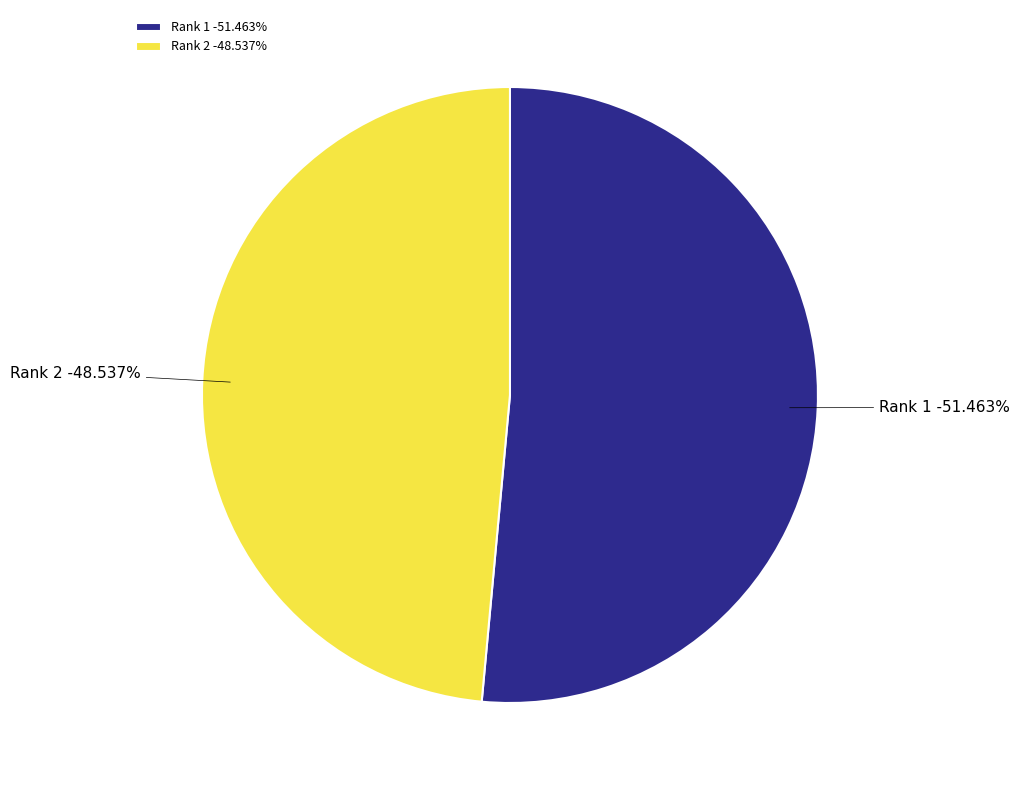

Rank the categories by value from highest to lowest.

Rank 1, Rank 2